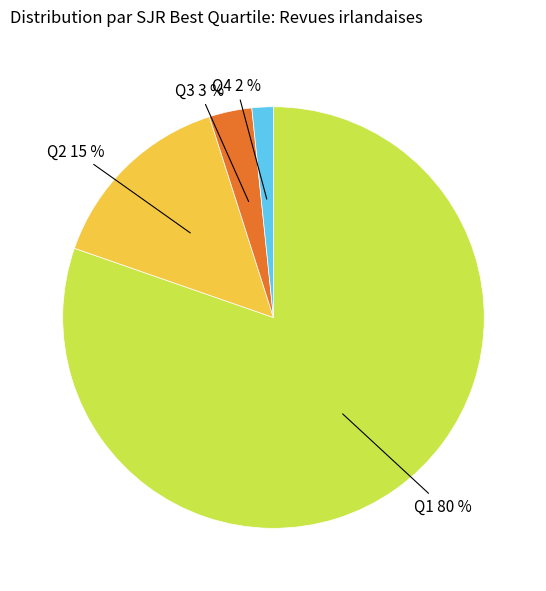

Does any single category account for the majority?

Yes